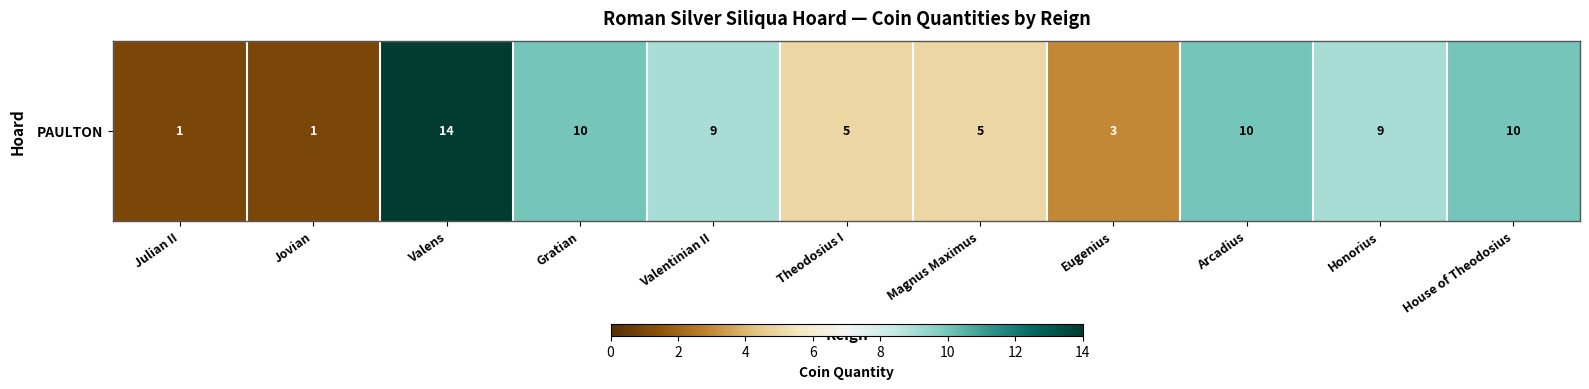

List the labels in order of value, smallest first.

Julian II, Jovian, Eugenius, Theodosius I, Magnus Maximus, Valentinian II, Honorius, Gratian, Arcadius, House of Theodosius, Valens